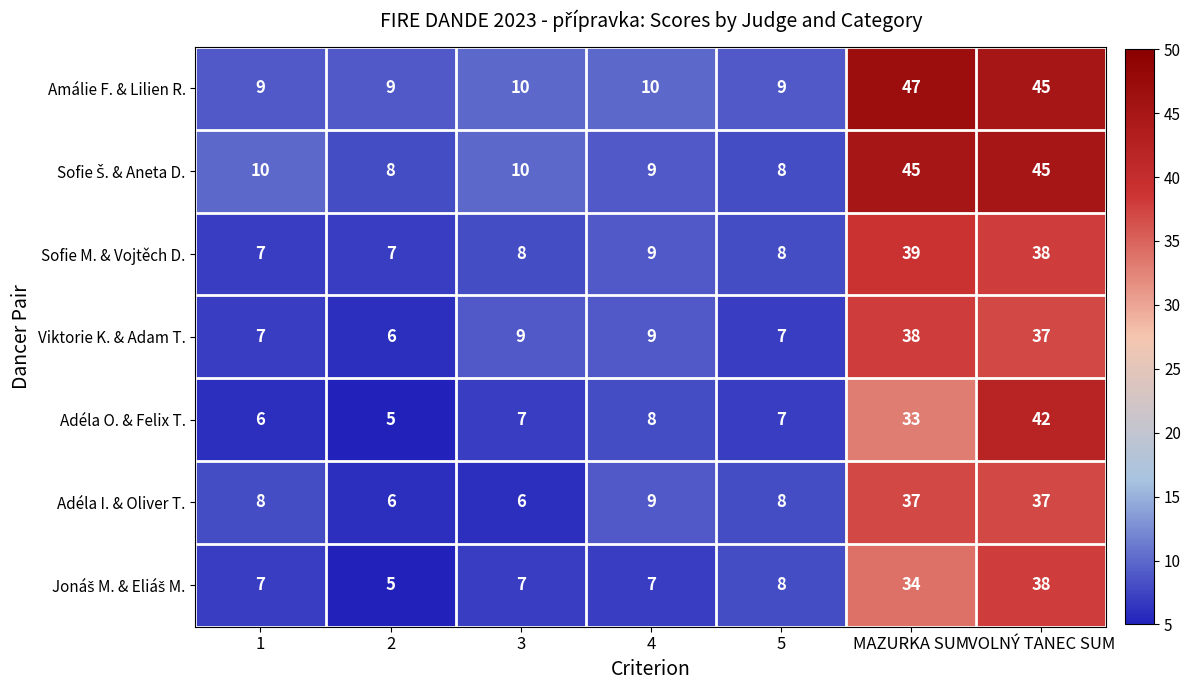

At how many categories does at least one series exceed 40?

2